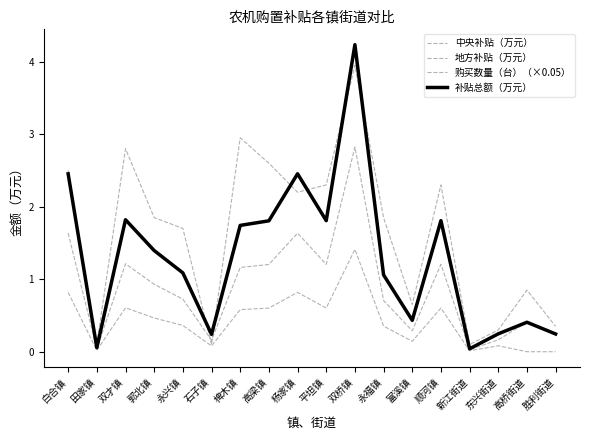

Which series has the largest total across all categories?

购买数量（台）（×0.05）